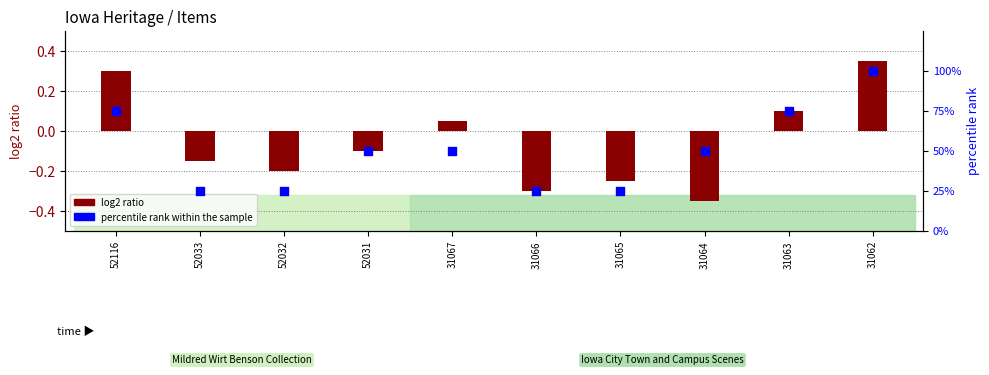

Which series has the largest total across all categories?

percentile rank within the sample